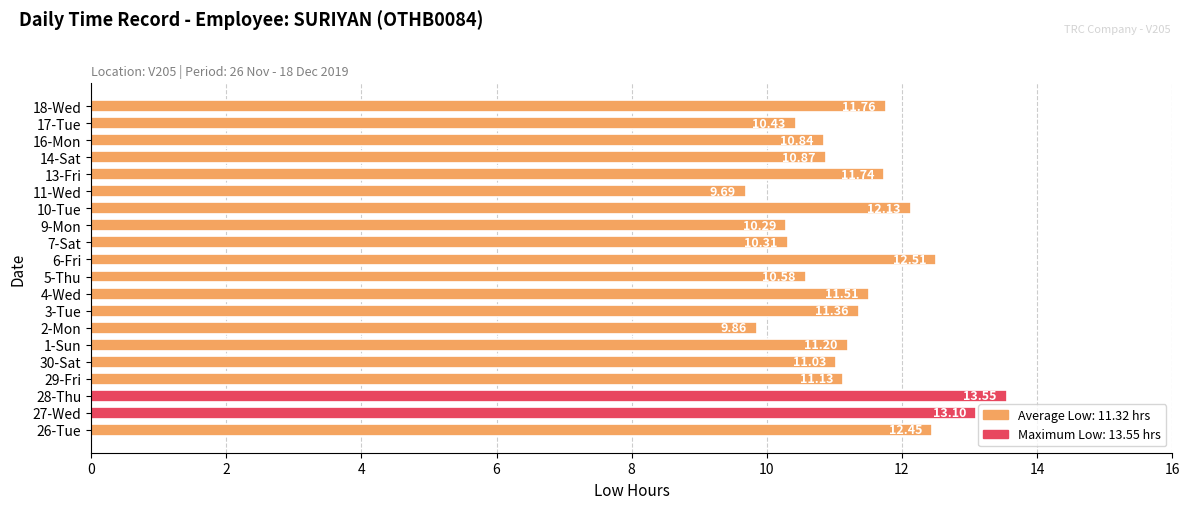

How many bars are there in total?

20